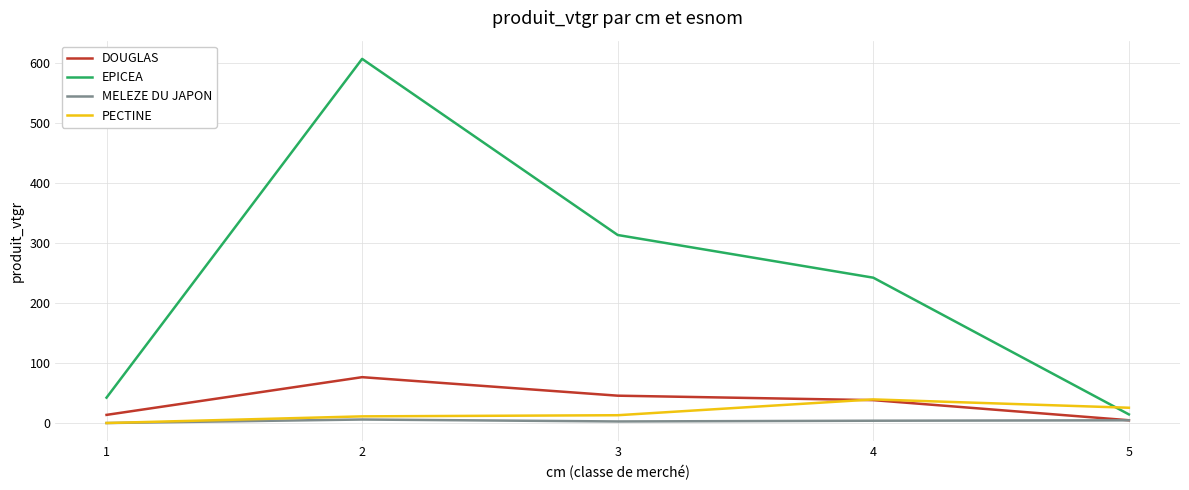

The value of EPICEA at 5 is 14.7. True or false?

True